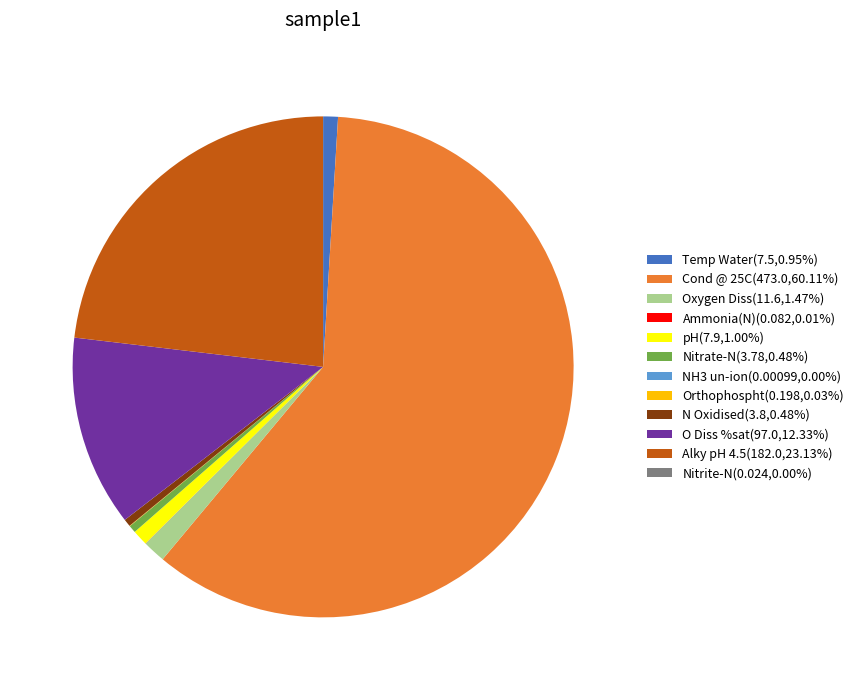

Does Alky pH 4.5(182.0,23.13%) account for over 50% of the chart?

No